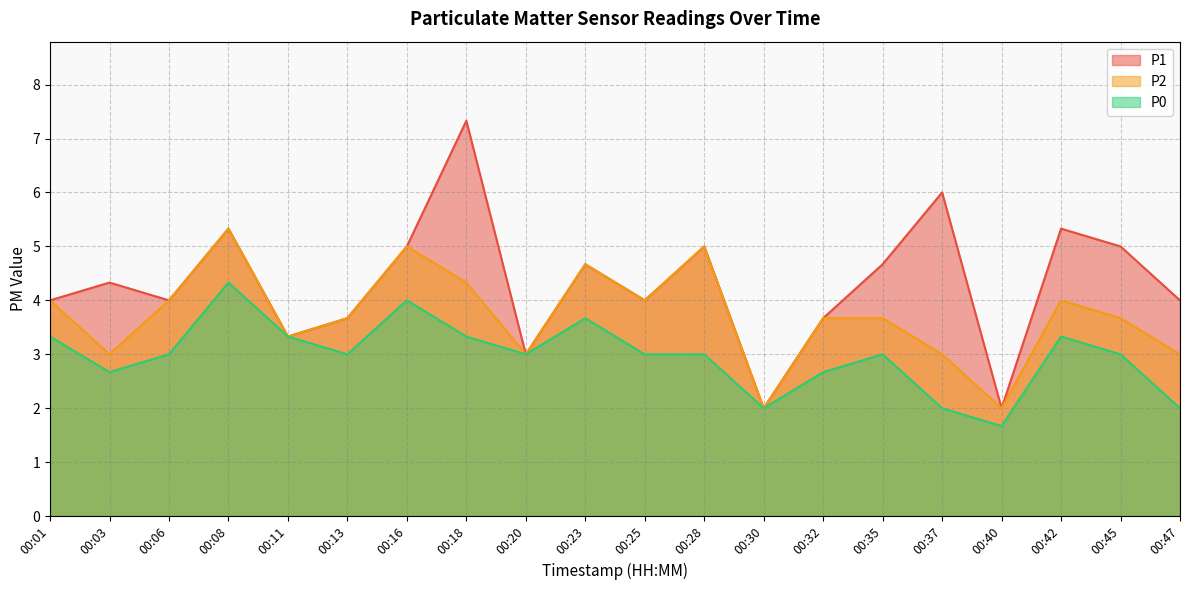

In P1, how many points are higher than both neighbors (excluding endpoints)?

7